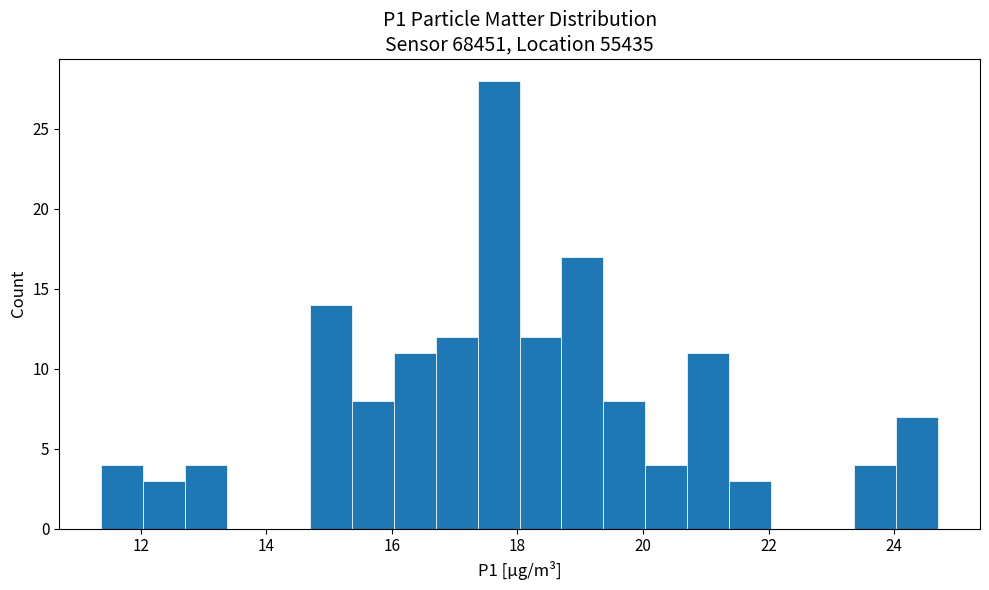

Read against the x-axis, roughly where is the centre of the tallest bar?

17.8